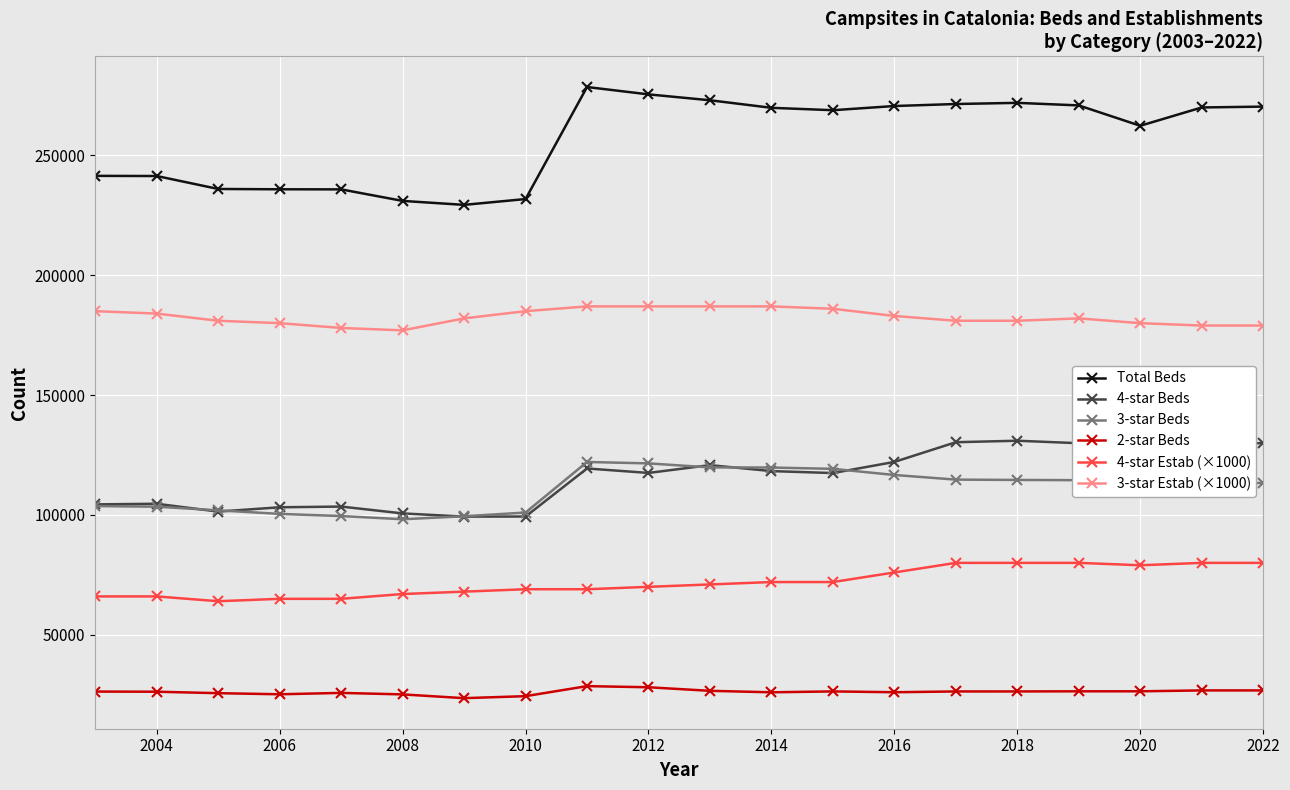

Which series has the widest spread of values?

Total Beds